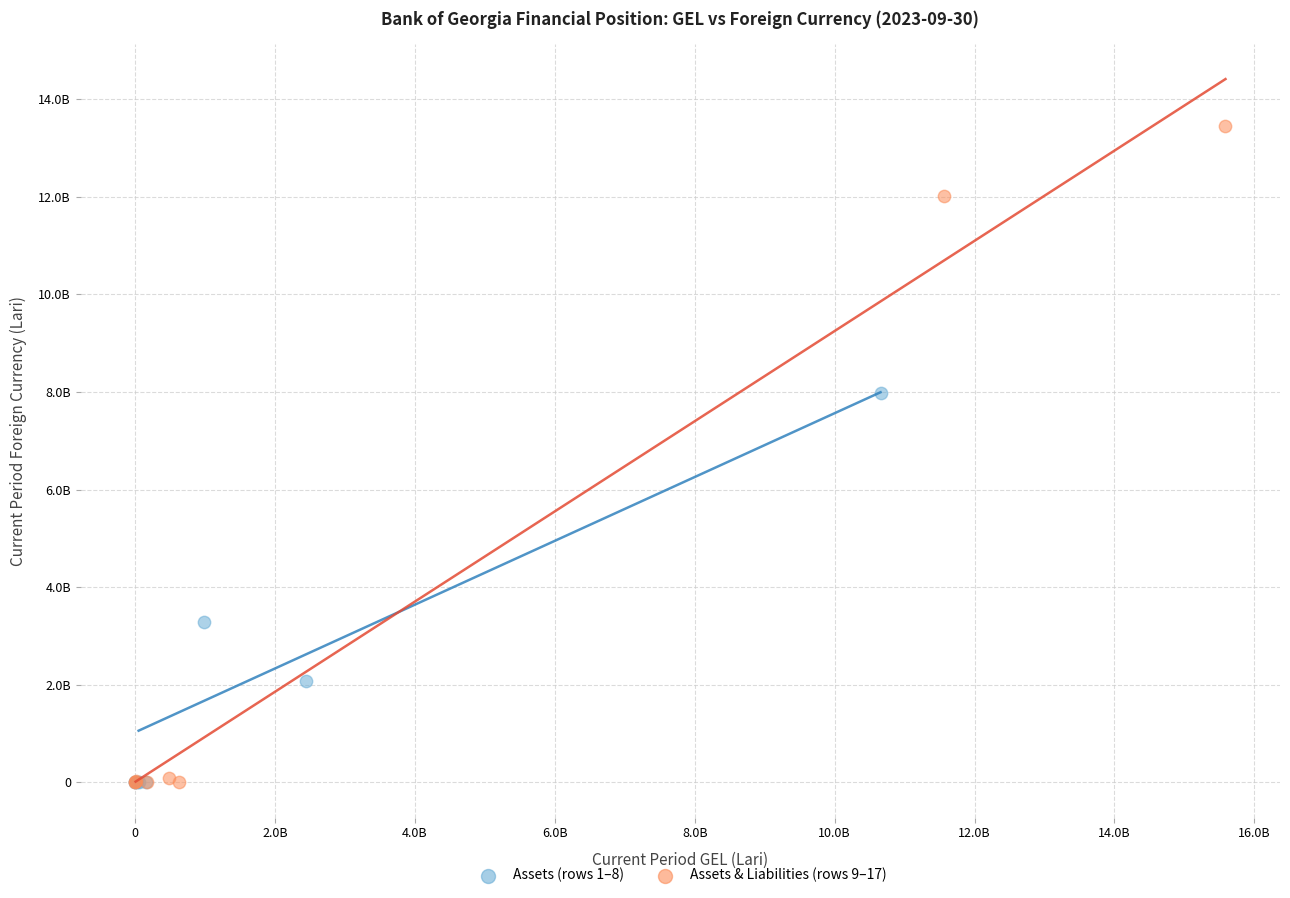

What are all the series names shown in the legend?

Assets (rows 1–8), Assets & Liabilities (rows 9–17)